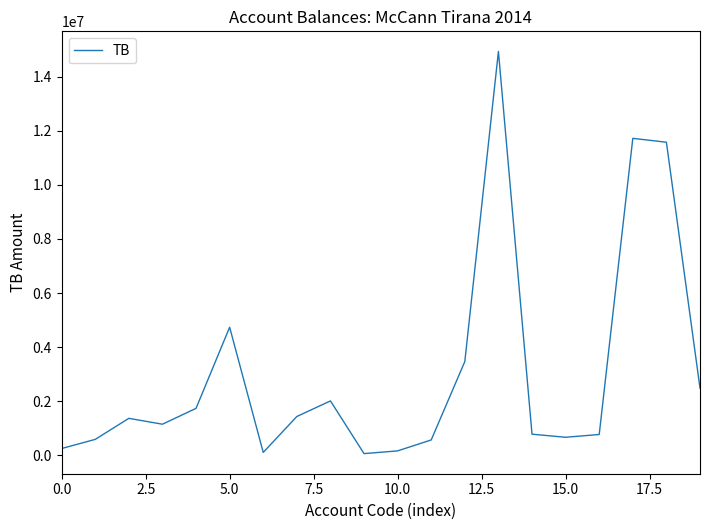

How many interior local peaks (higher than both neighbors) does the data have?

5